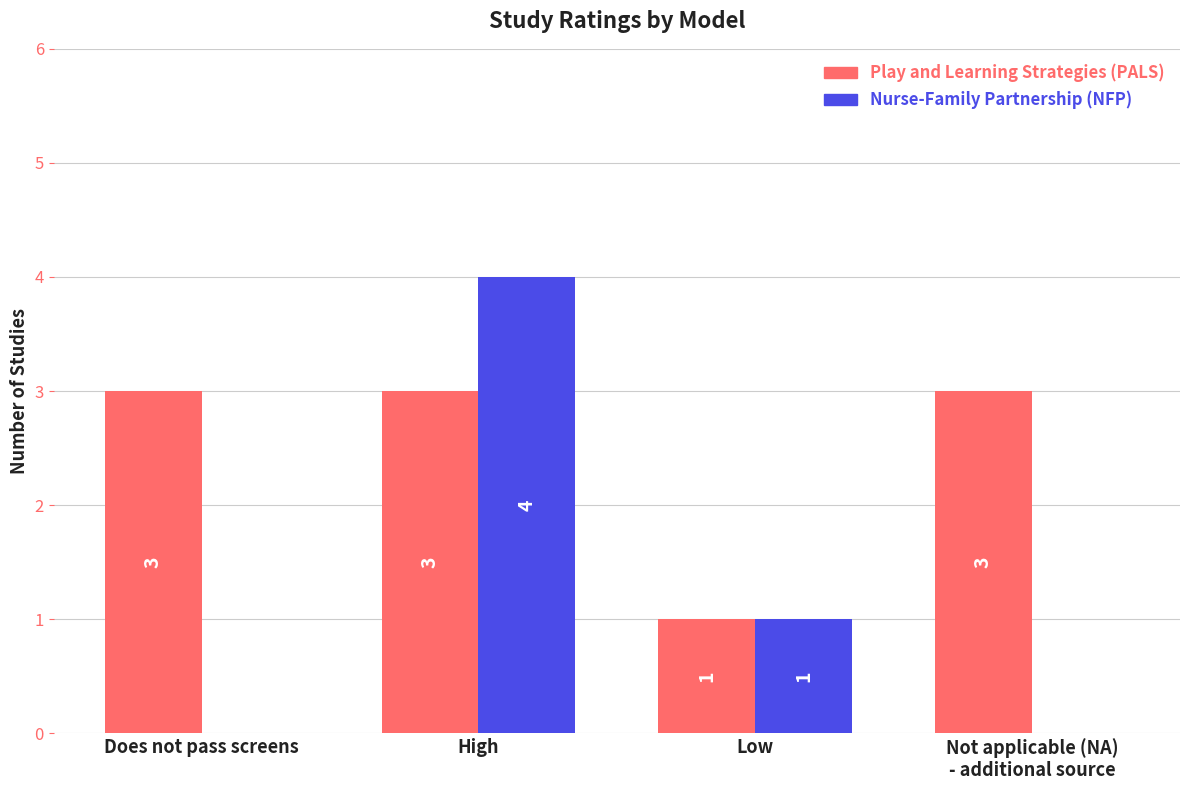

What is the sum of all Nurse-Family Partnership (NFP) values?

5